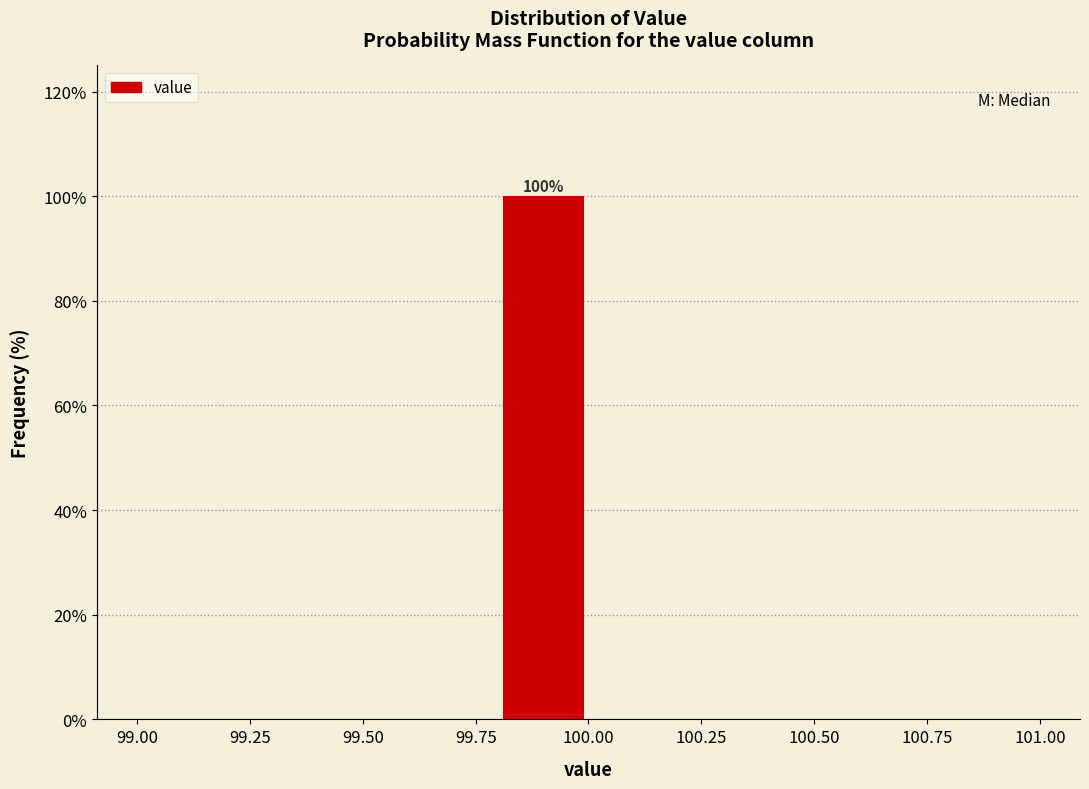

Over which range of the x-axis is the bar tallest?

99.8 to 100.0